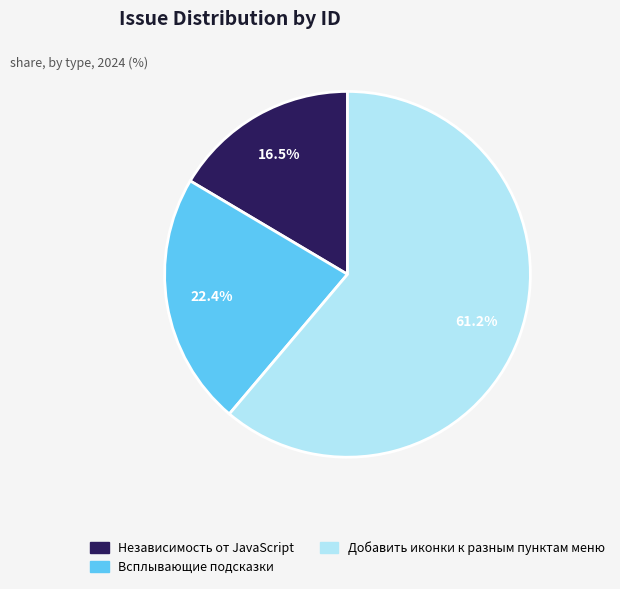

To the nearest percent, what portion does Добавить иконки к разным пунктам меню represent?

61%